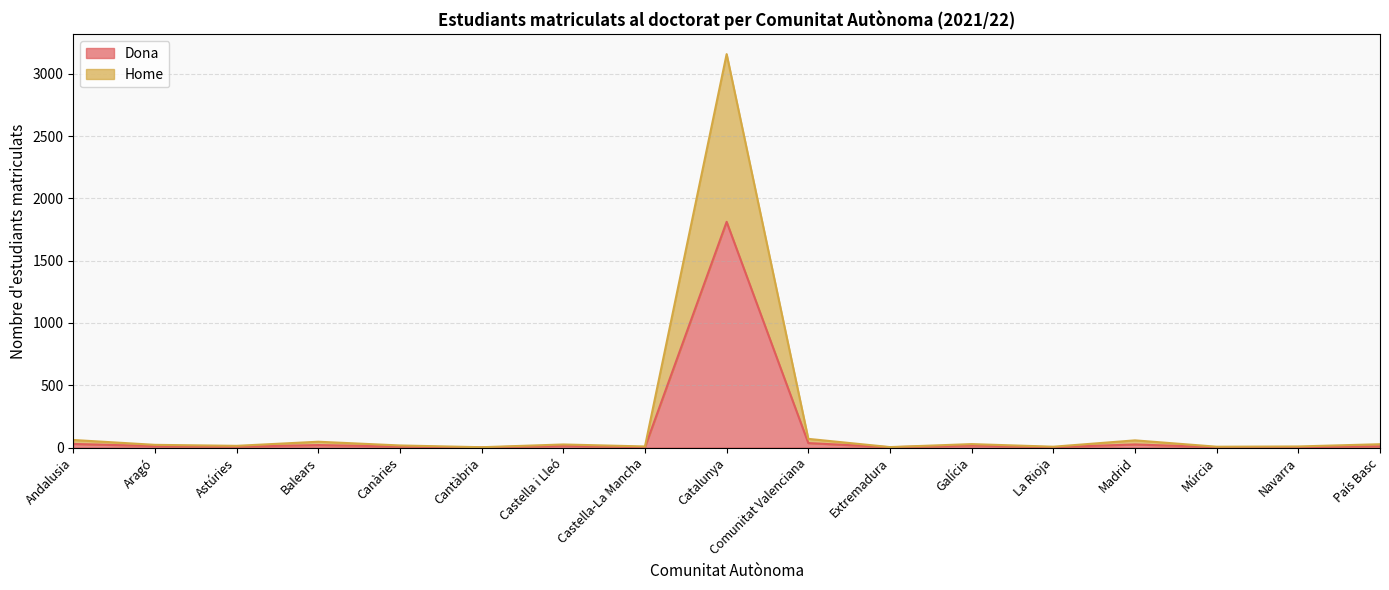

True or false: Dona has more than 2 interior local peaks.

True